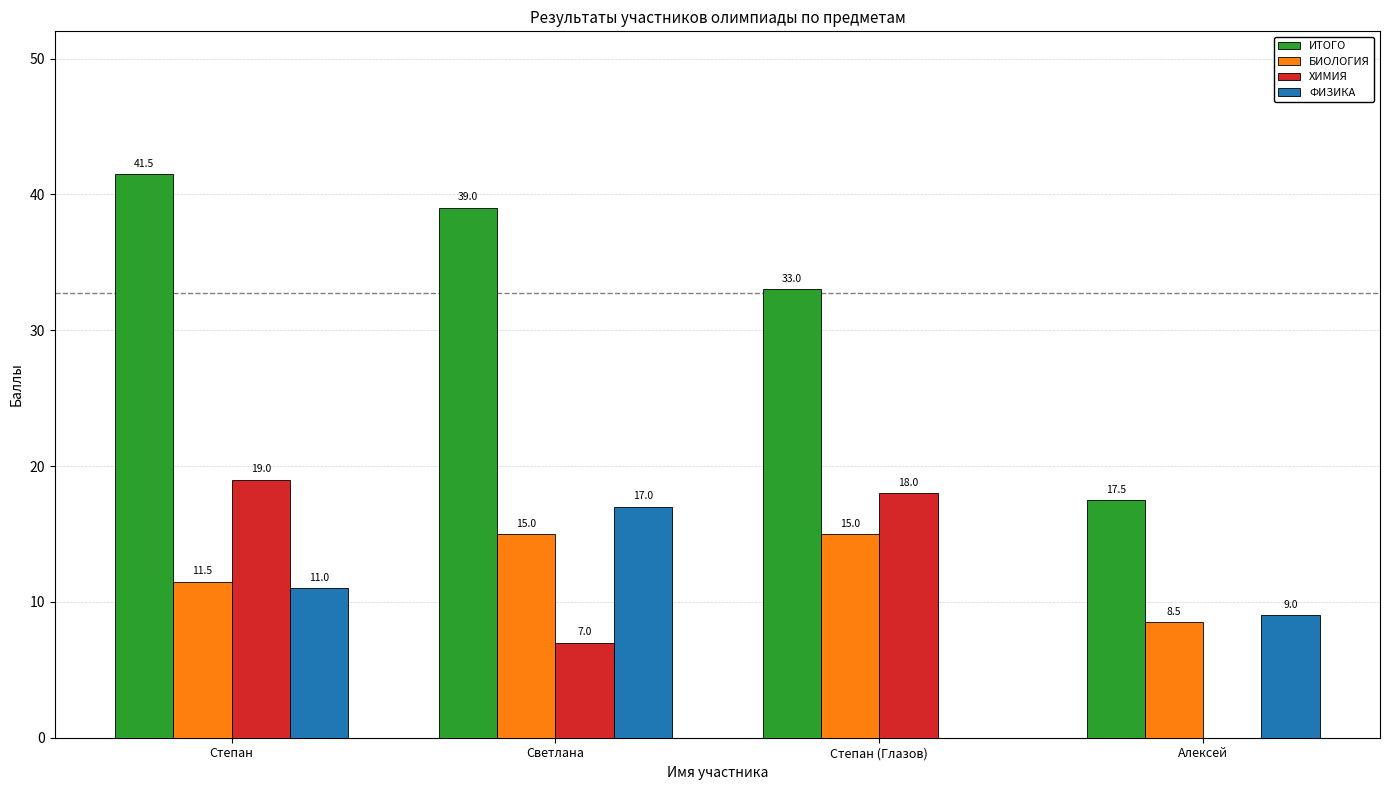

What are all the series names shown in the legend?

ИТОГО, БИОЛОГИЯ, ХИМИЯ, ФИЗИКА